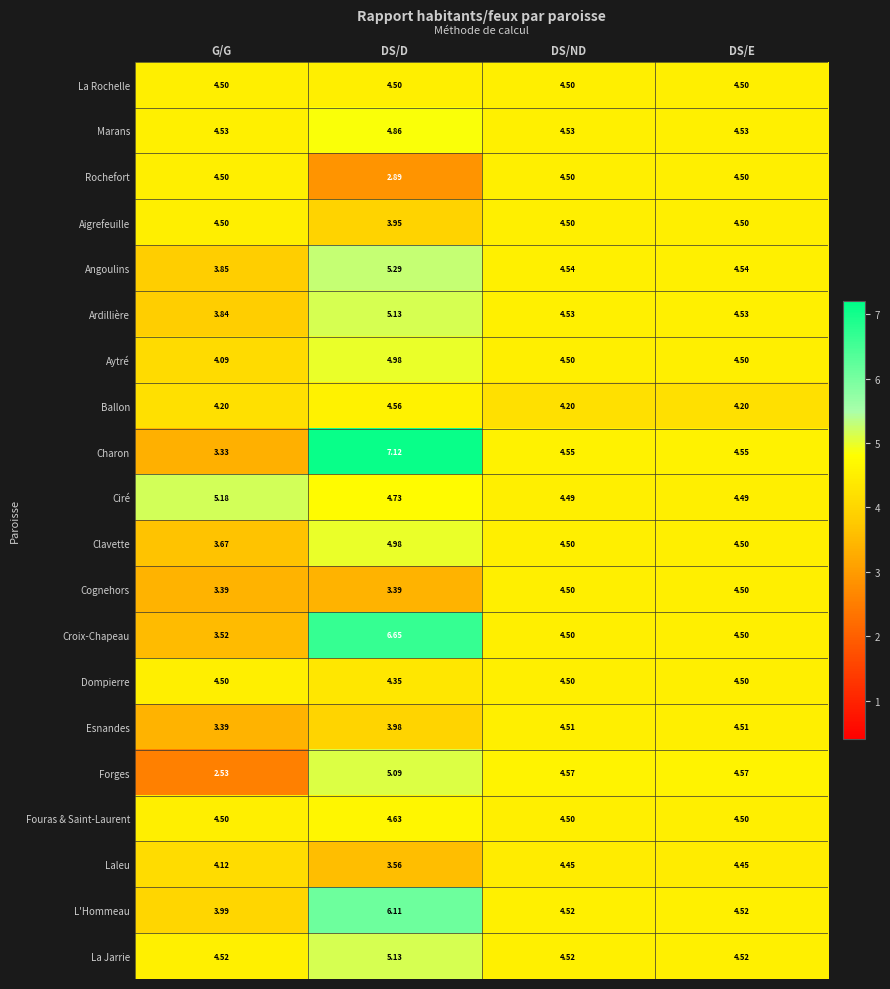

What is the total value across all series at DS/E?

89.9